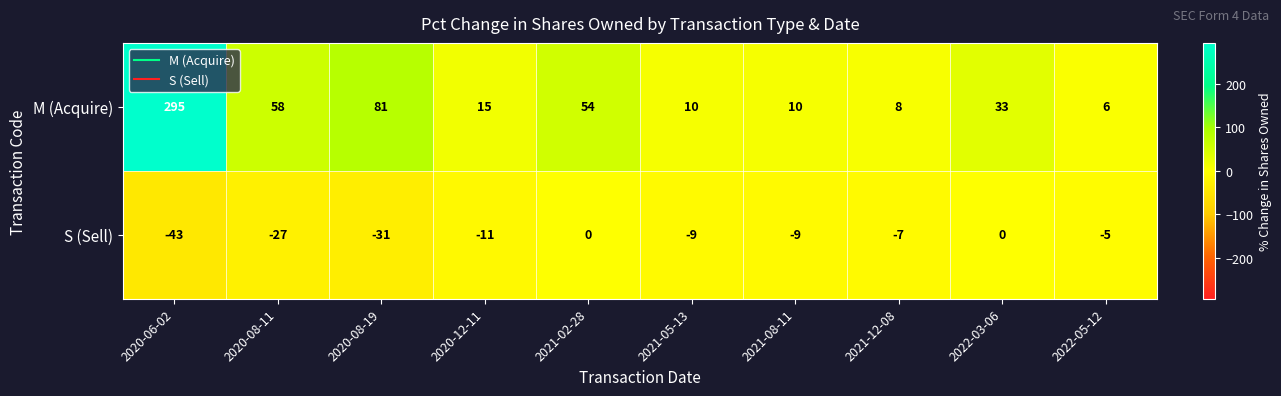

Reading left to right, what are all the values shown in this chart?

M (Acquire): 295	58	81	15	54	10	10	8	33	6
S (Sell): -43	-27	-31	-11	0	-9	-9	-7	0	-5